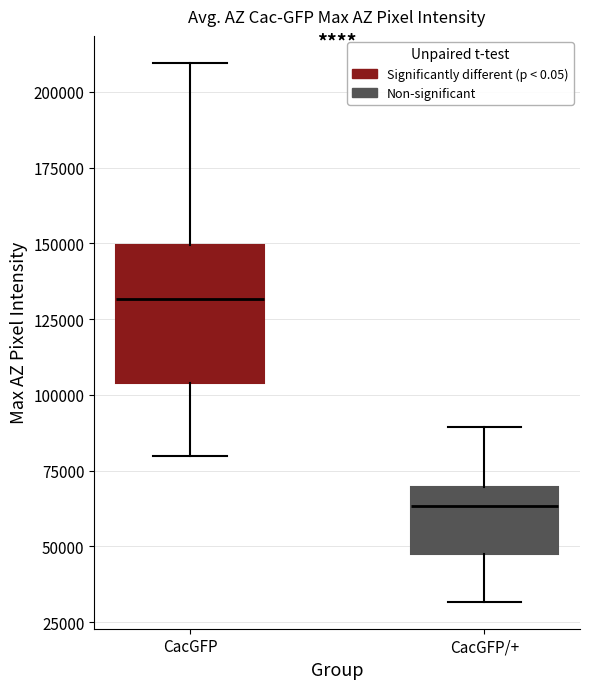

Reading left to right, transcribe this box plot: for each box, give where its median line is, the range the box spans, and where its two whiskers end, as read against the y-axis. The values are not printed on the chart, so give them approximately, as read against the axis.

CacGFP: median 130000, box 105000 to 150000, whiskers 80000 to 210000
CacGFP/+: median 65000, box 45000 to 70000, whiskers 30000 to 90000